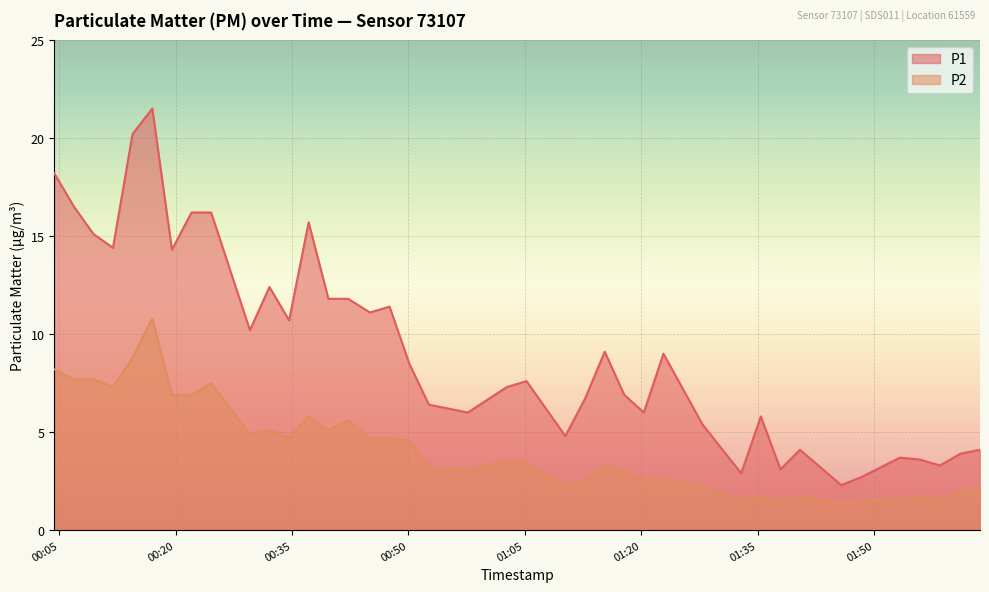

How many lines are shown in the chart?

2